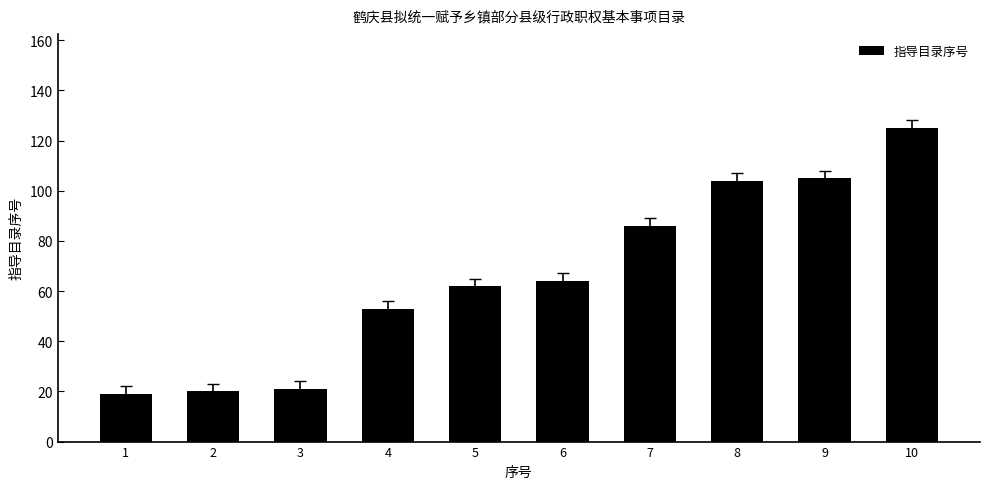

Reading left to right, list all the values displayed in this chart.

1=19	2=20	3=21	4=53	5=62	6=64	7=86	8=104	9=105	10=125